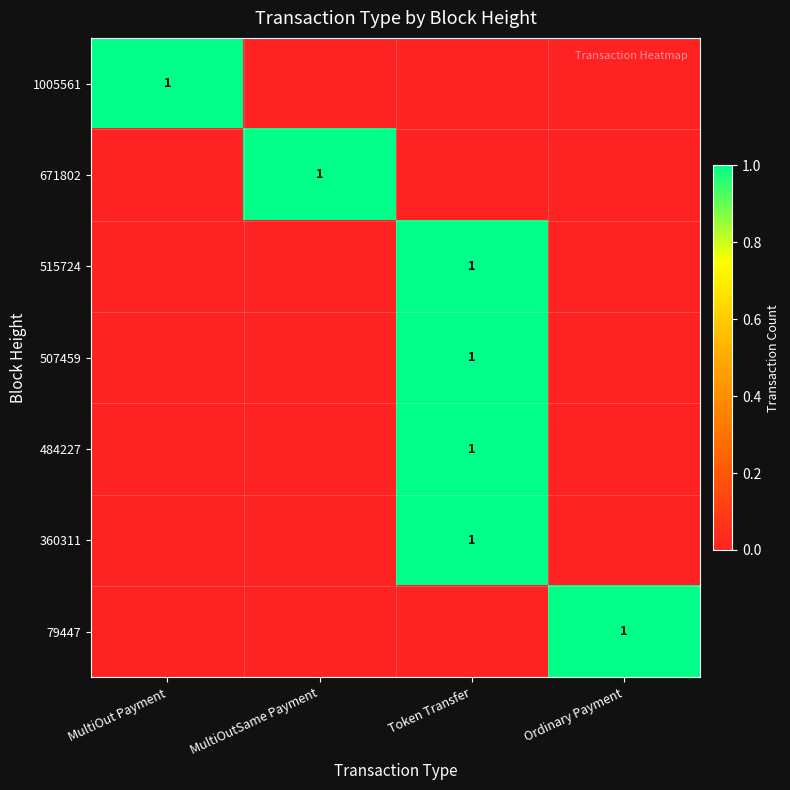

True or false: 671802 has a value of 0 at Ordinary Payment.

True